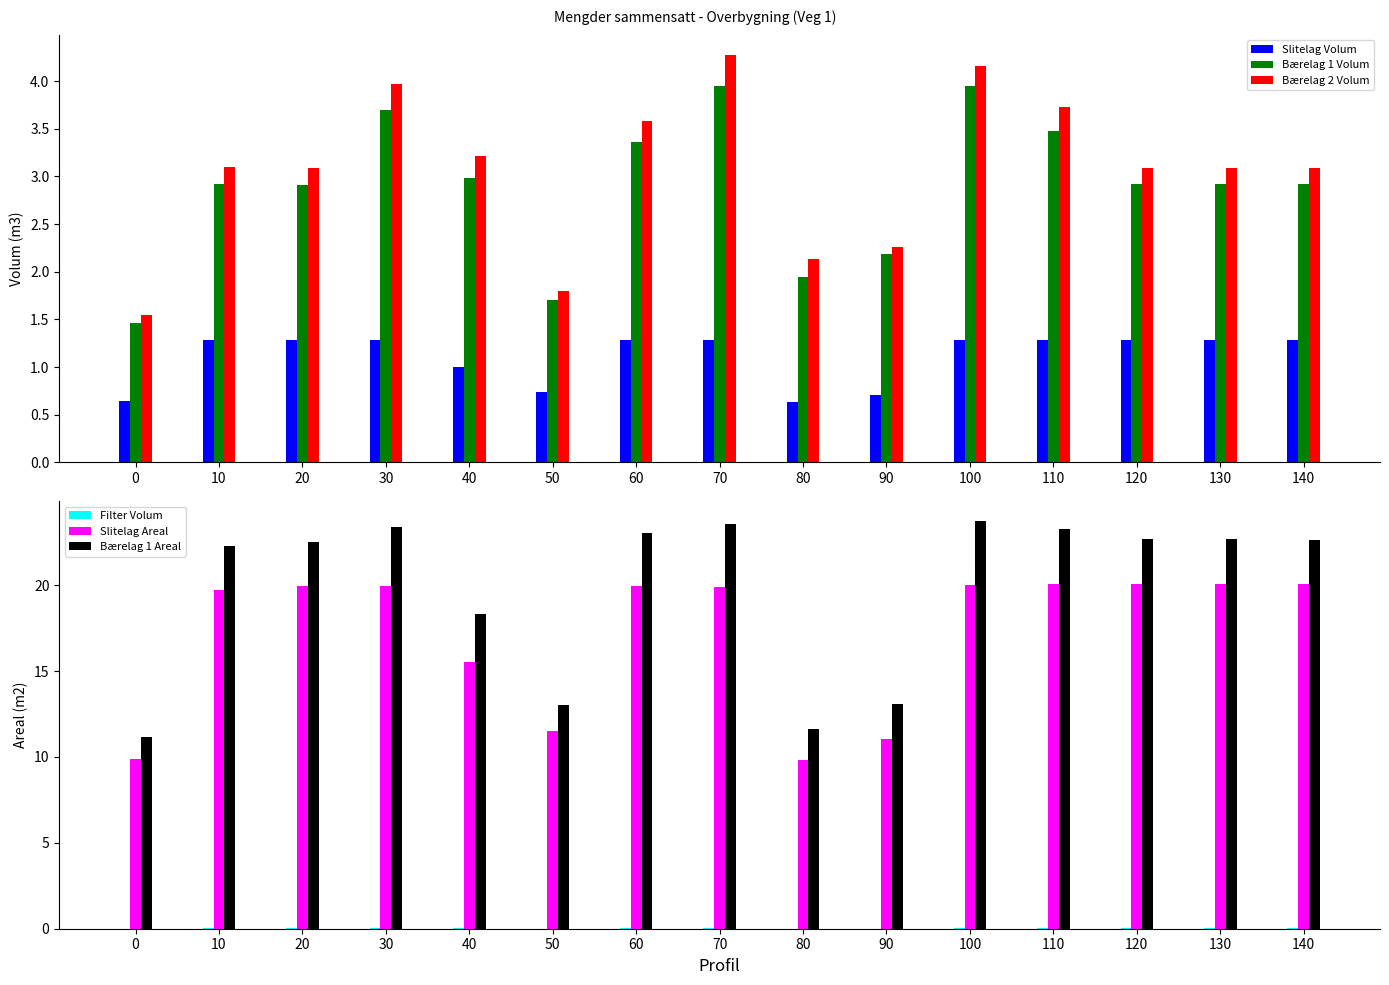

What is the spread (max minus min) of values at 60?

23.0